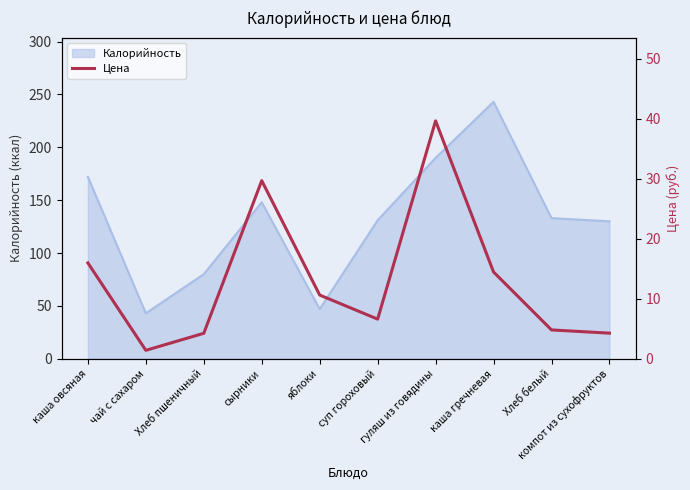

Between суп гороховый and чай с сахаром, which is larger?

суп гороховый